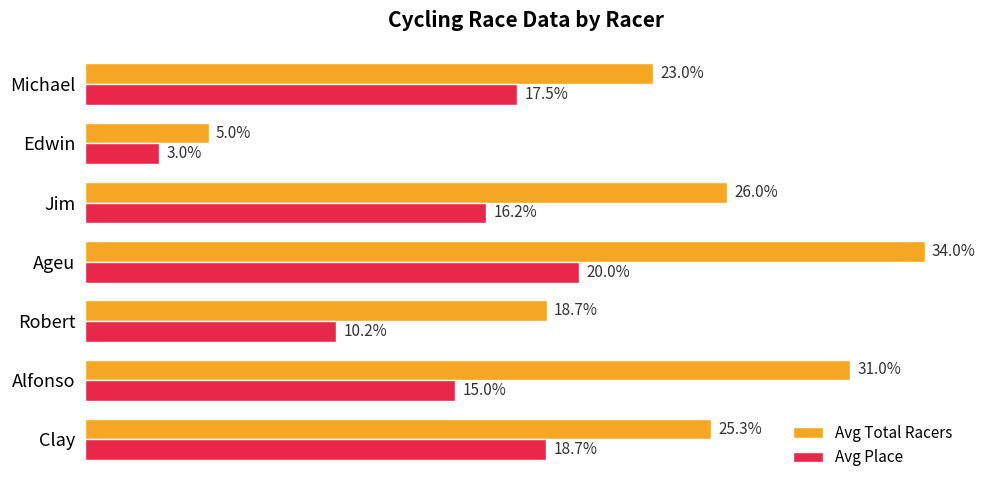

At which category does the chart reach its peak across all series?

Ageu